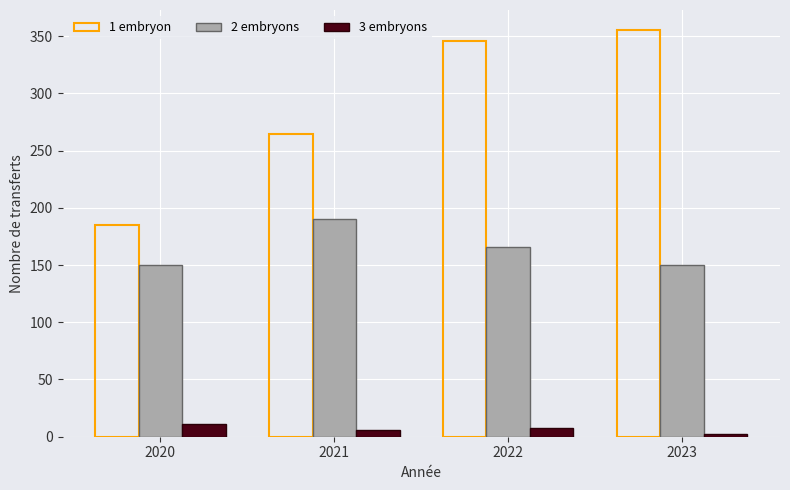

Reading right to left, list all the values displayed in this chart.

1 embryon: 355	346	264	185
2 embryons: 150	166	190	150
3 embryons: 2	8	6	11